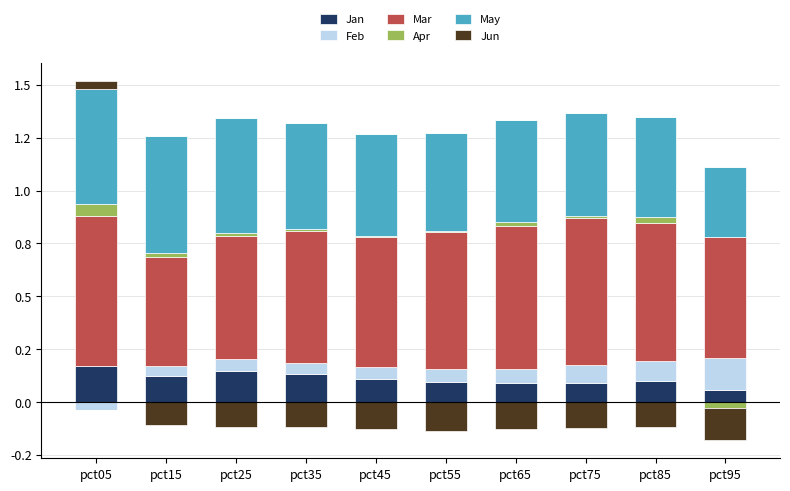

List the series in order of their peak value, highest first.

Mar, May, Jan, Feb, Apr, Jun